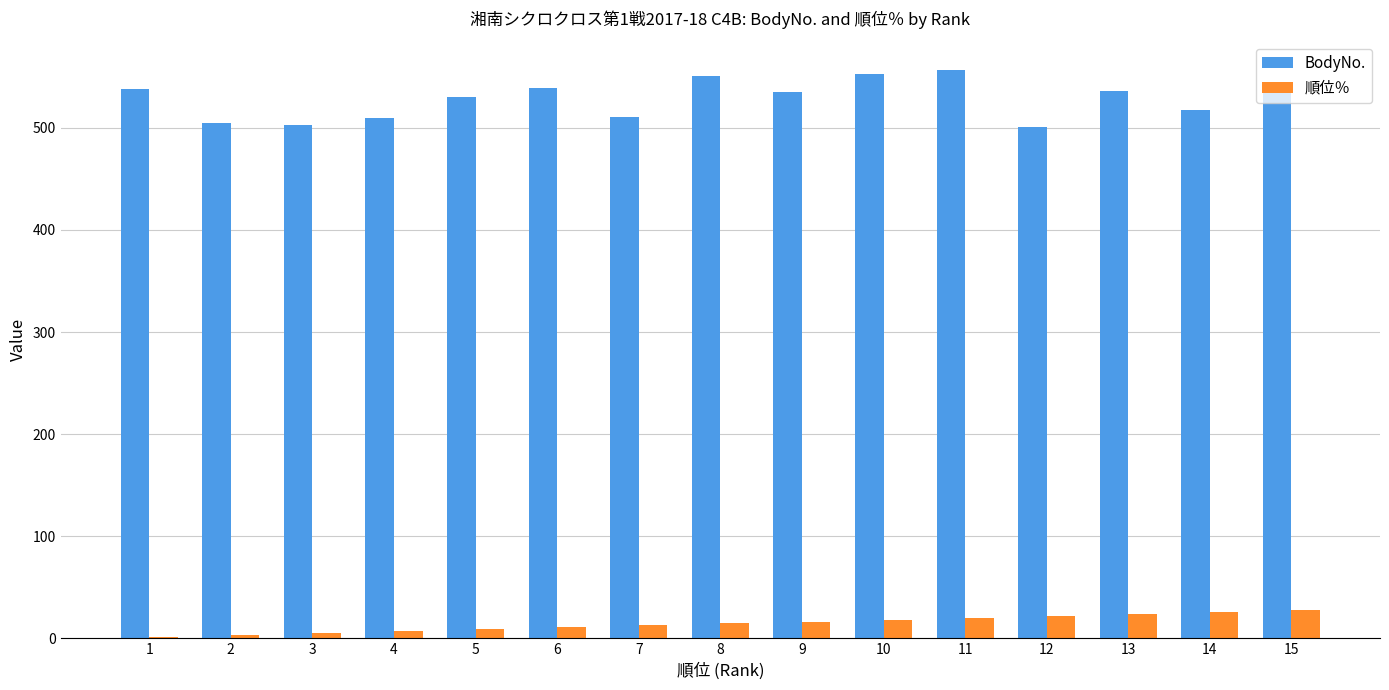

What is the highest value of the BodyNo. series?

557